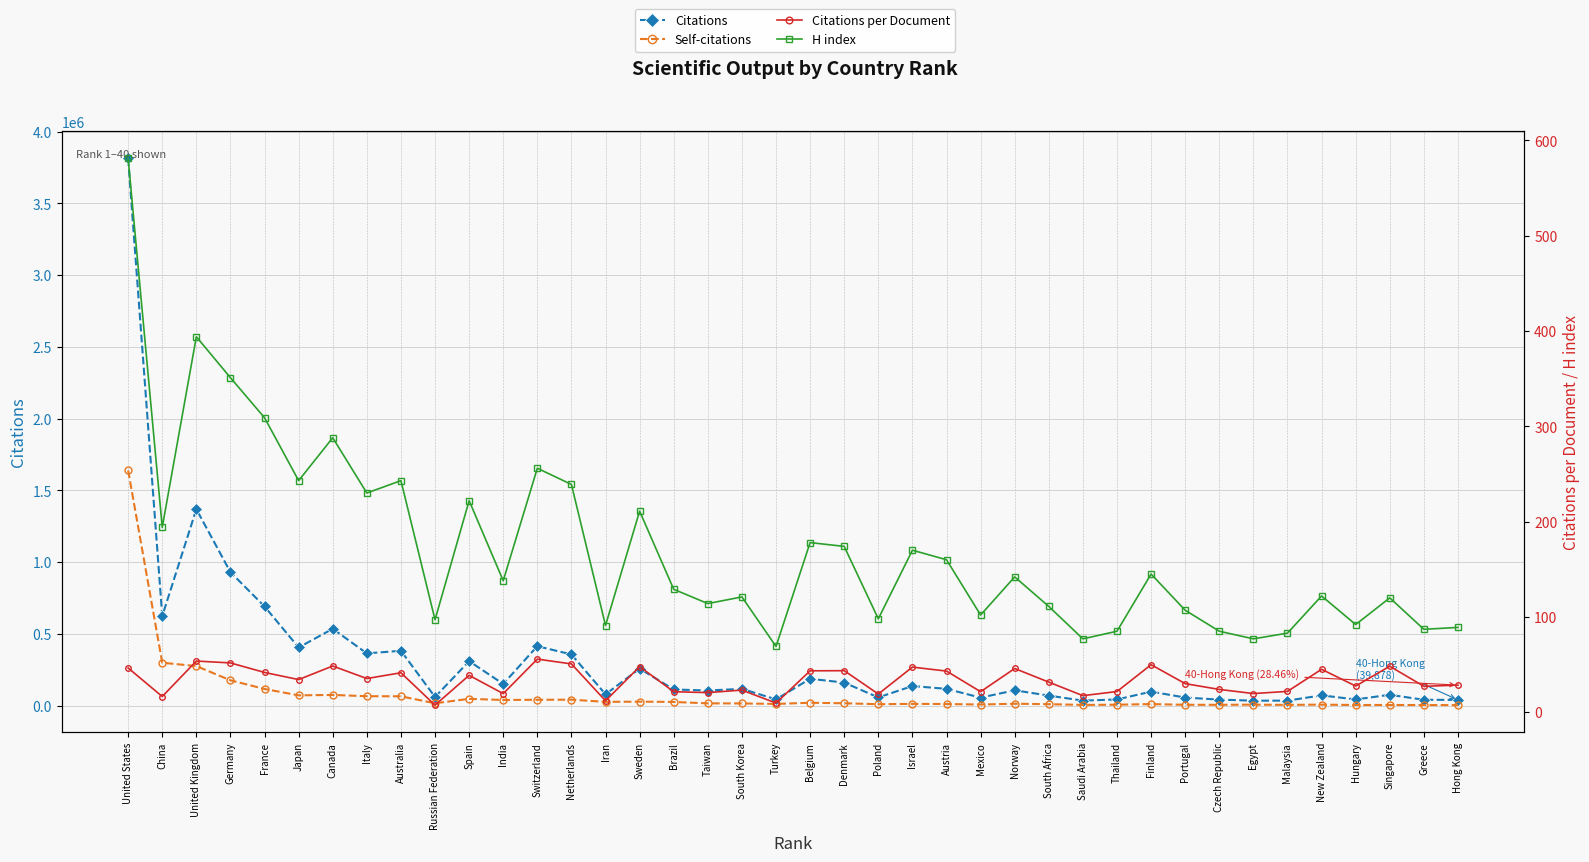

Is it true that Citations per Document equals 53.7 at United Kingdom?

True